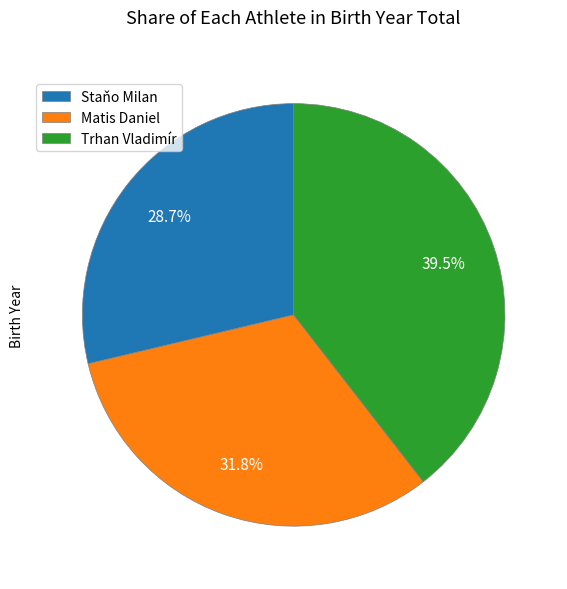

Rank the categories by value from lowest to highest.

Staňo Milan, Matis Daniel, Trhan Vladimír